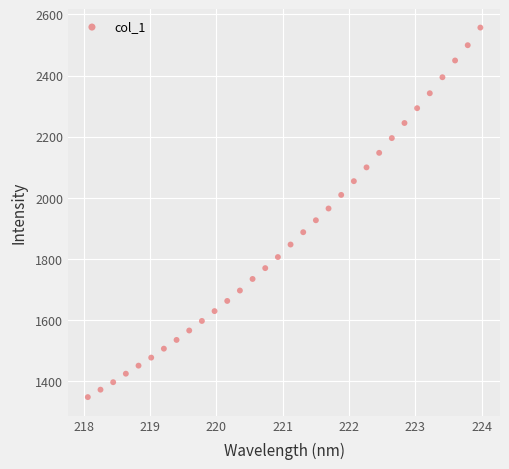

What is the range of X values (max minus min)?

5.9